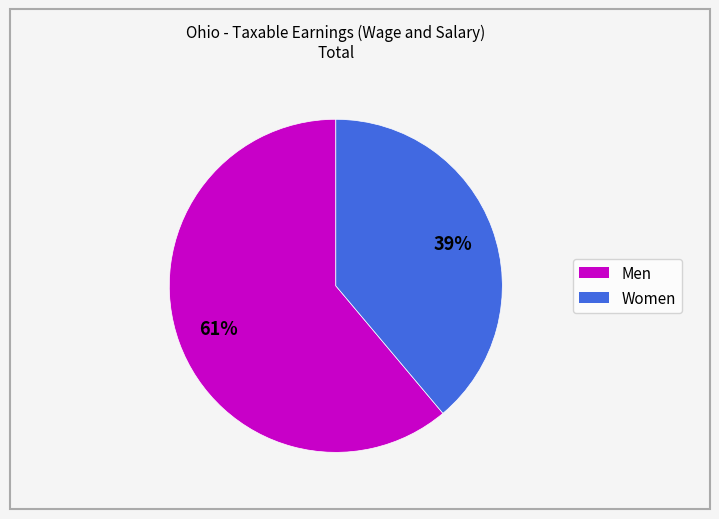

Rank the categories by value from highest to lowest.

Men, Women